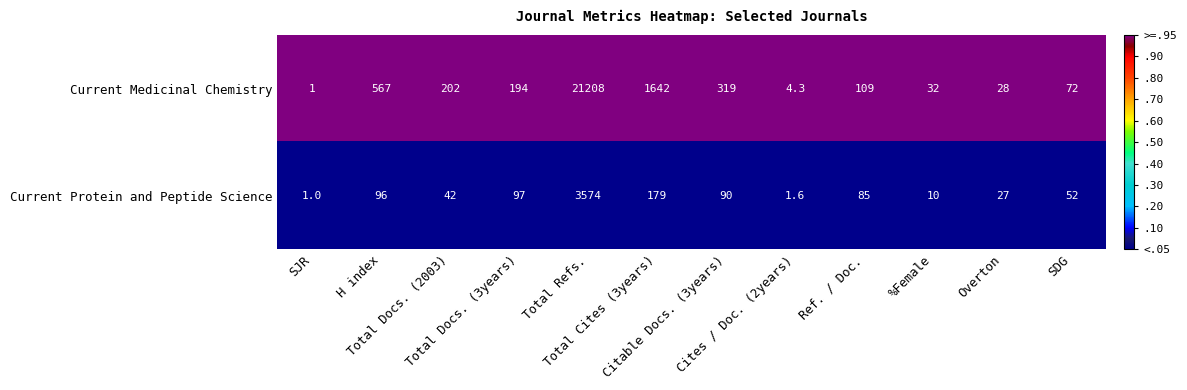

List the series in order of their peak value, highest first.

Current Medicinal Chemistry, Current Protein and Peptide Science